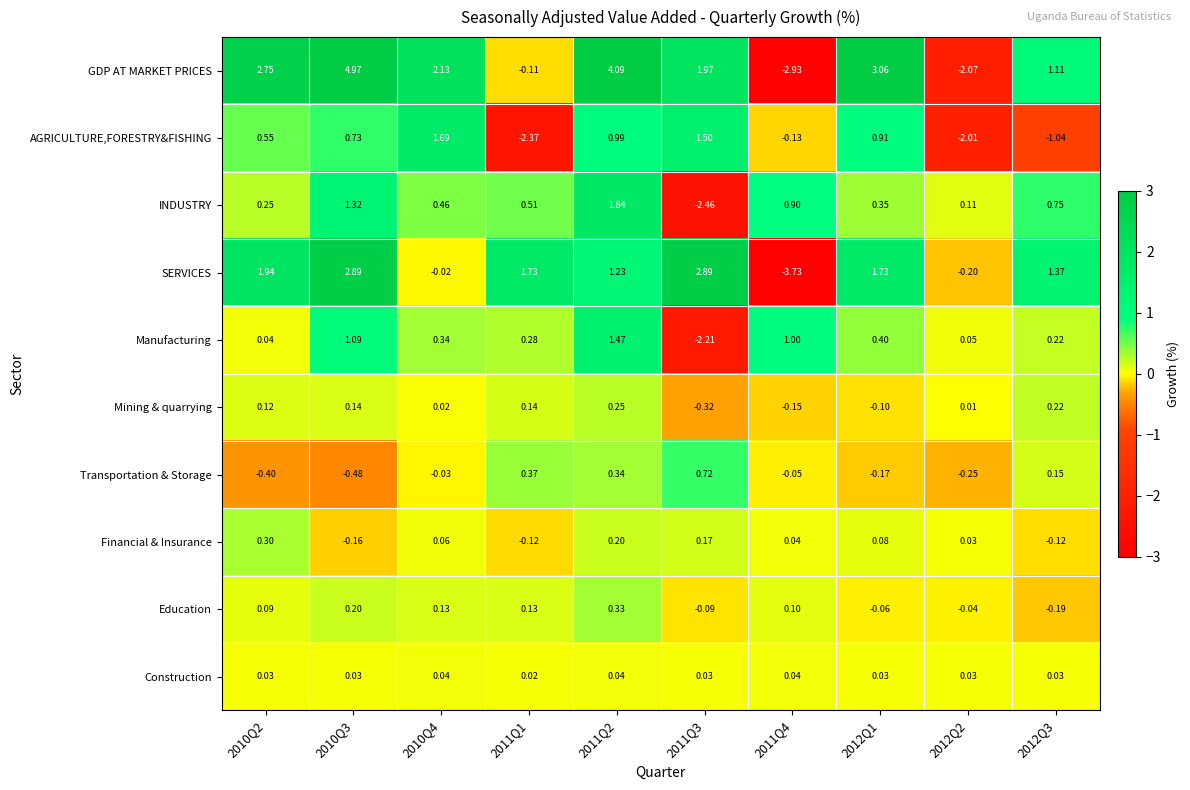

Which series has the largest range (max minus min)?

GDP AT MARKET PRICES